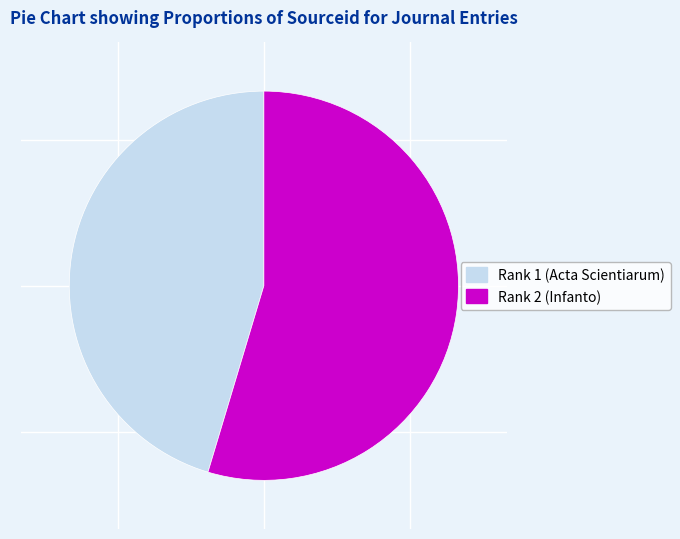

Is there a majority slice in this chart?

Yes